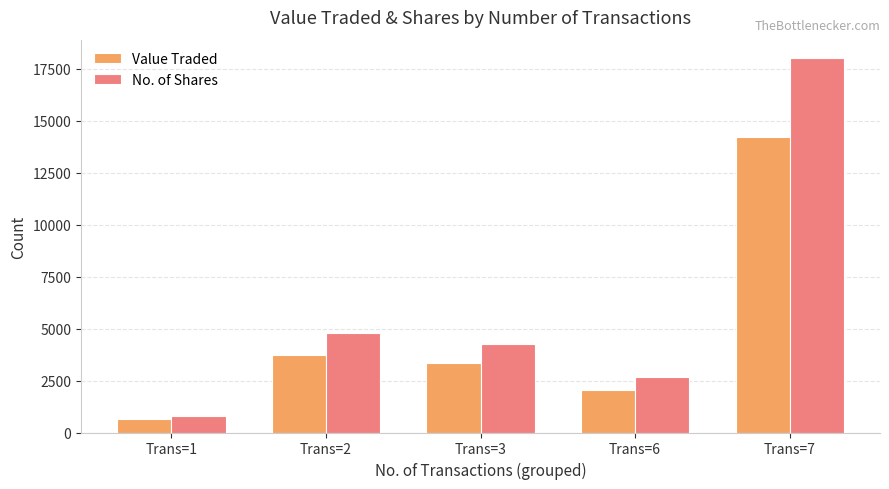

Read the Value Traded value at Trans=6, to the nearest 100.

2100